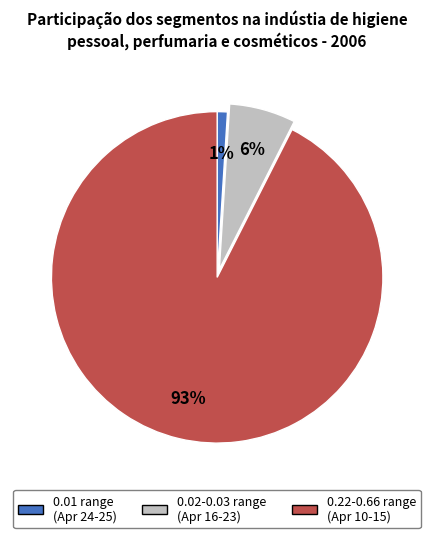

To the nearest percent, what is the difference between the largest and smallest slice percentages?

92%